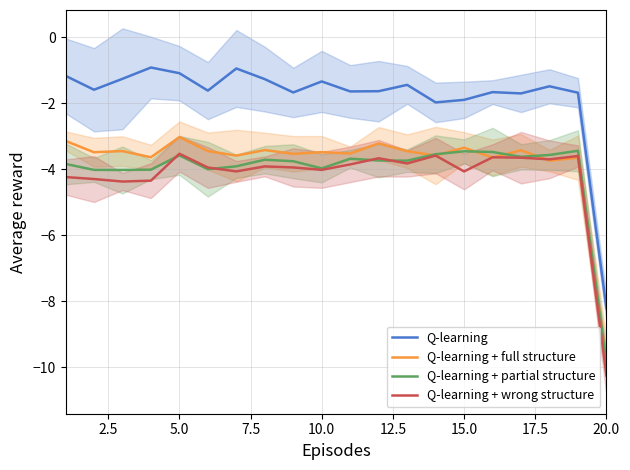

True or false: Q-learning and Q-learning + partial structure cross at least once.

False